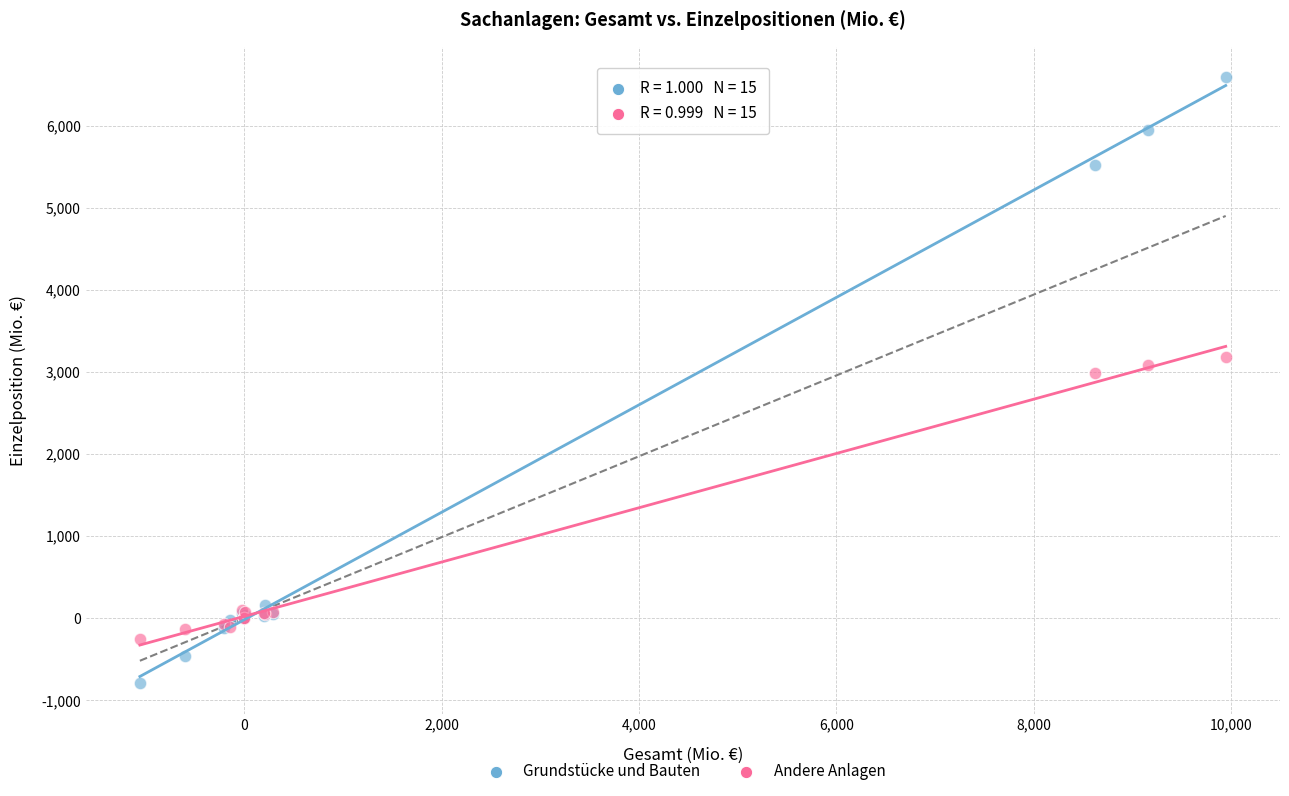

What is the X range (max minus min) for the scatter plot?

11004